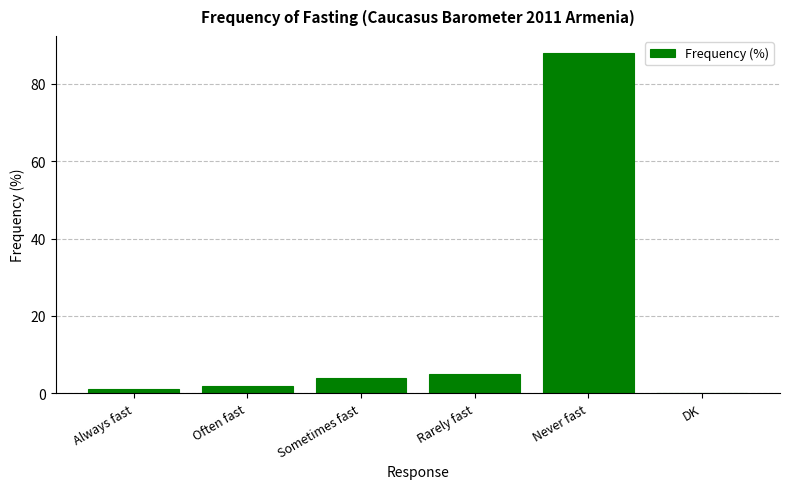

Is it true that the value at Sometimes fast is 4?

True